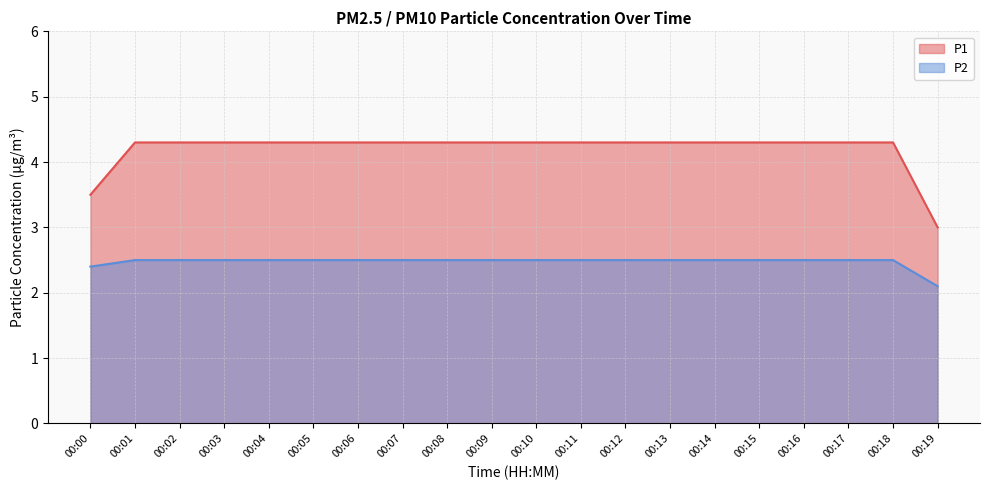

At which label is P1 closest to 3?

00:19